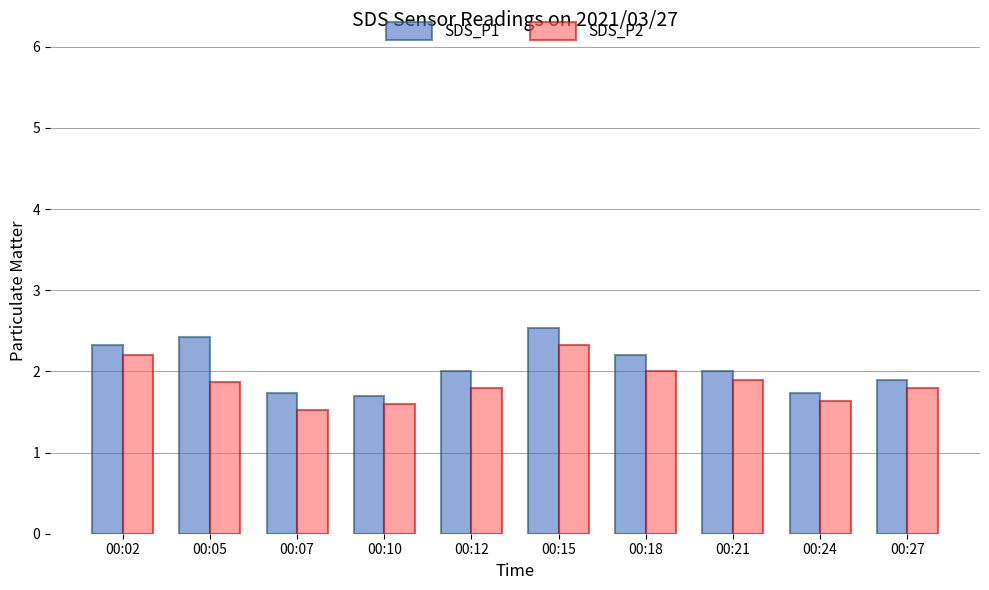

At which category is the sum across all series the highest?

00:15